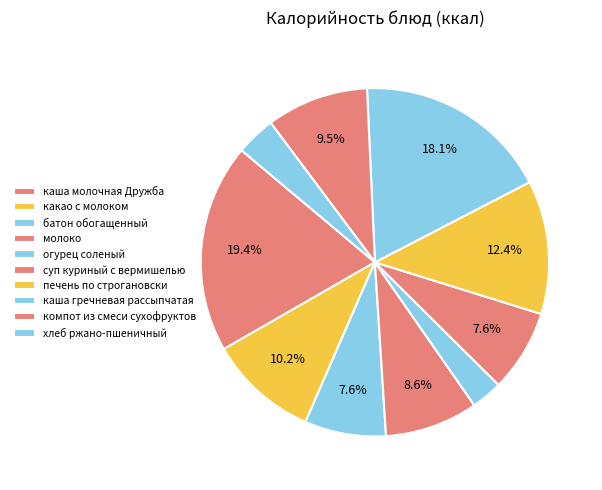

Do суп куриный с вермишелью and каша молочная Дружба together represent more than half of the pie?

No